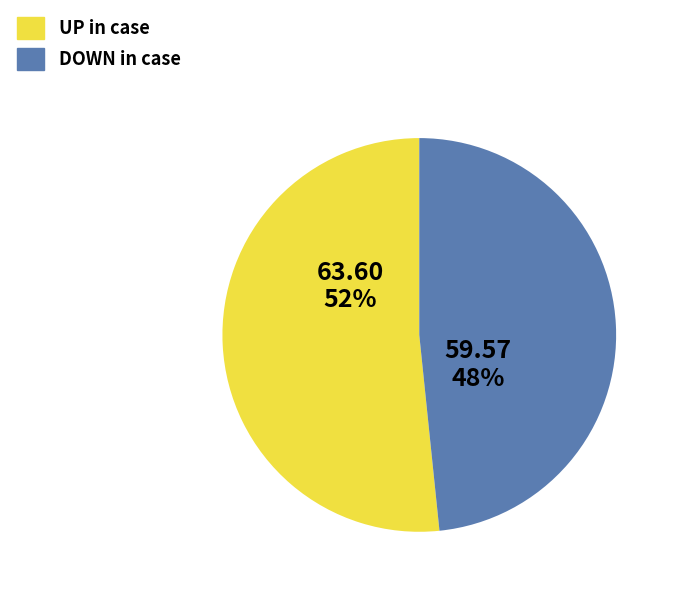

To the nearest percent, what is the average slice percentage?

50%